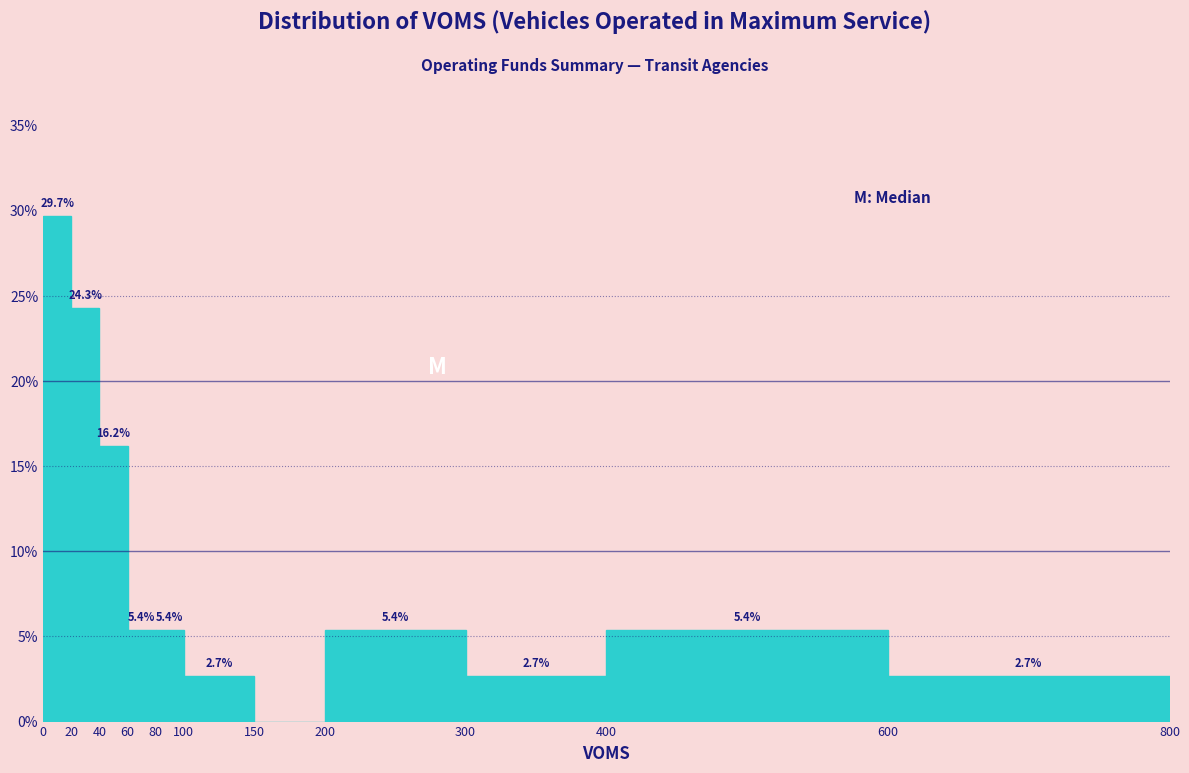

Over which range of the x-axis is the bar tallest?

0 to 20